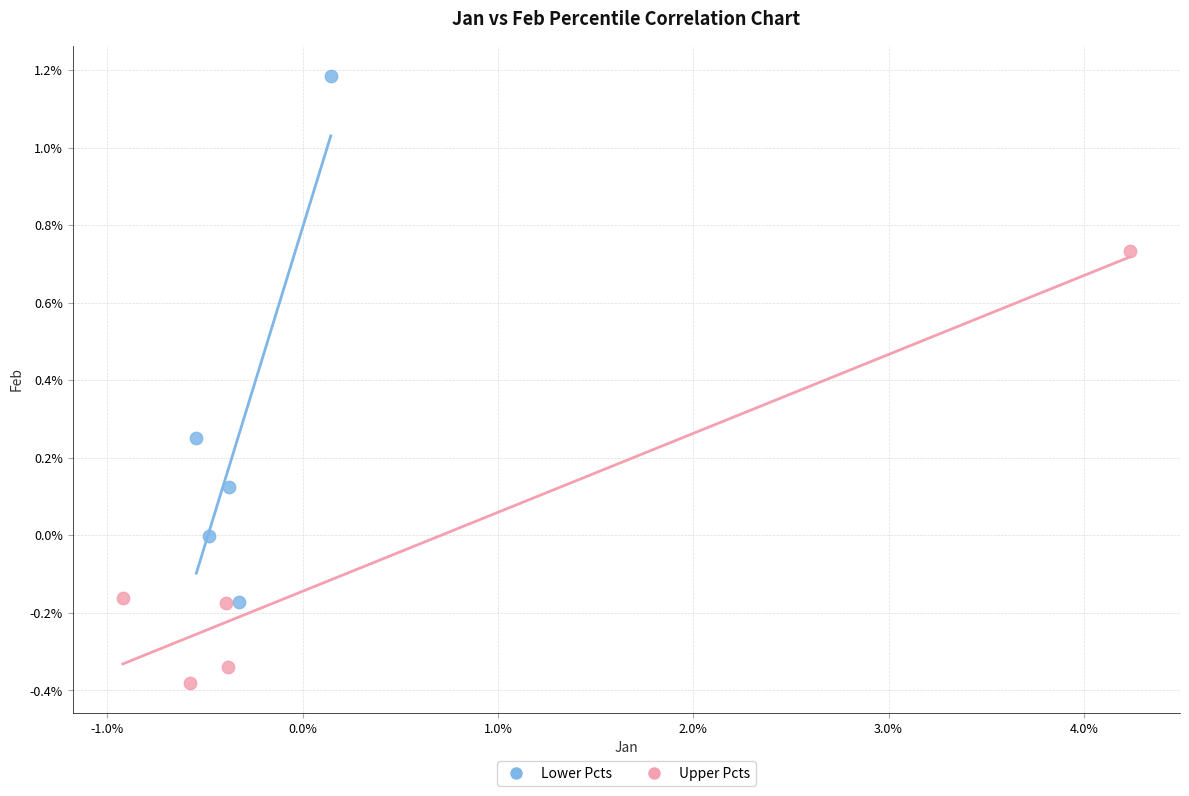

What are all the series names shown in the legend?

Lower Pcts, Upper Pcts